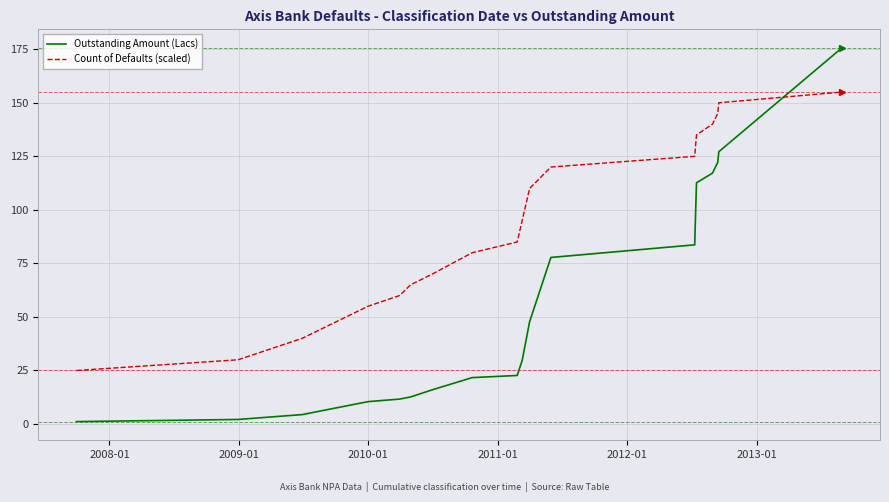

Which series has the largest total across all categories?

Count of Defaults (scaled)